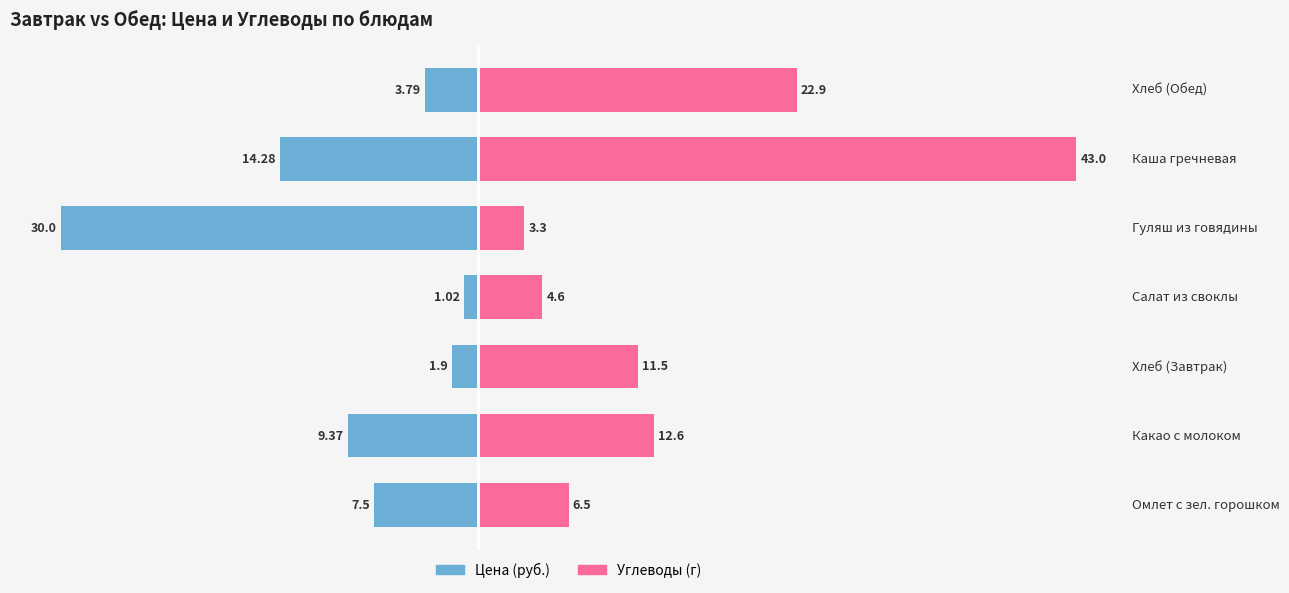

Which series has the widest spread of values?

Углеводы (г)